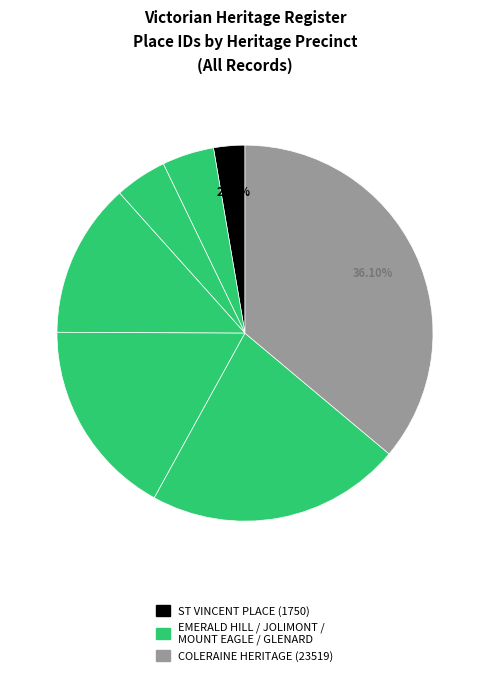

To the nearest percent, what is the average slice percentage?

14%